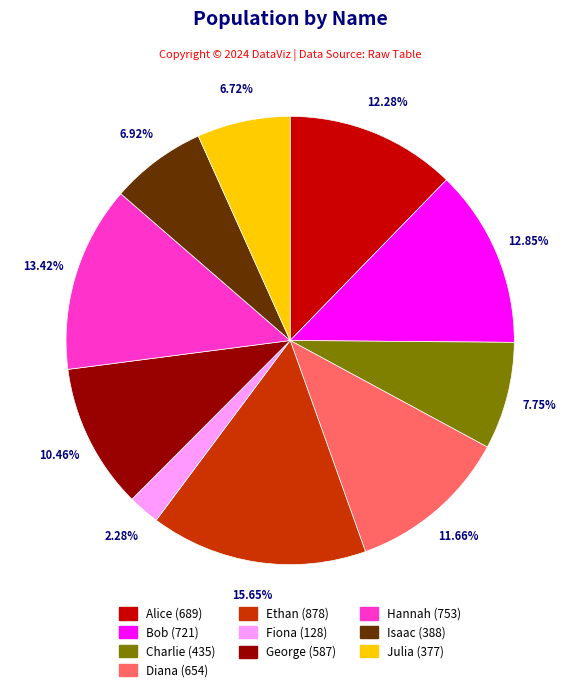

How many slices are in this pie chart?

10